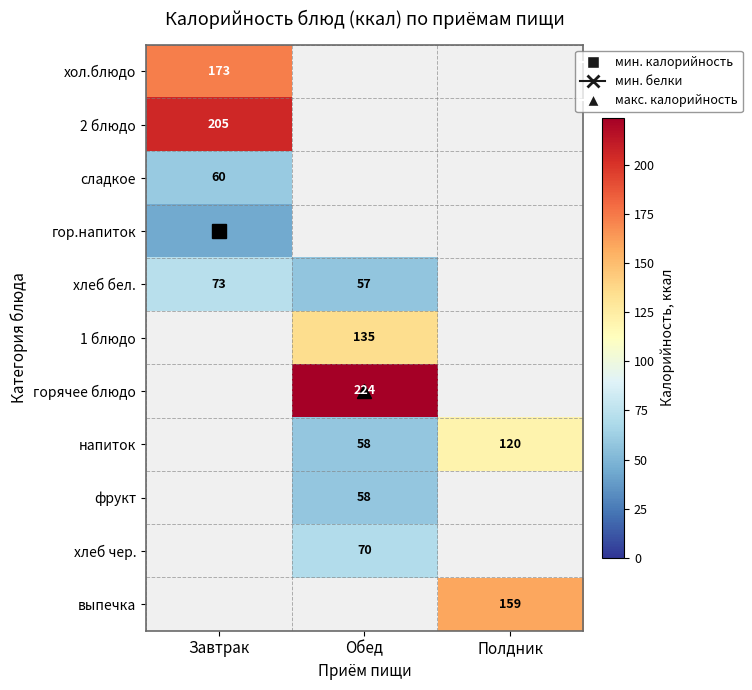

Is it true that фрукт equals 58.0 at Обед?

True